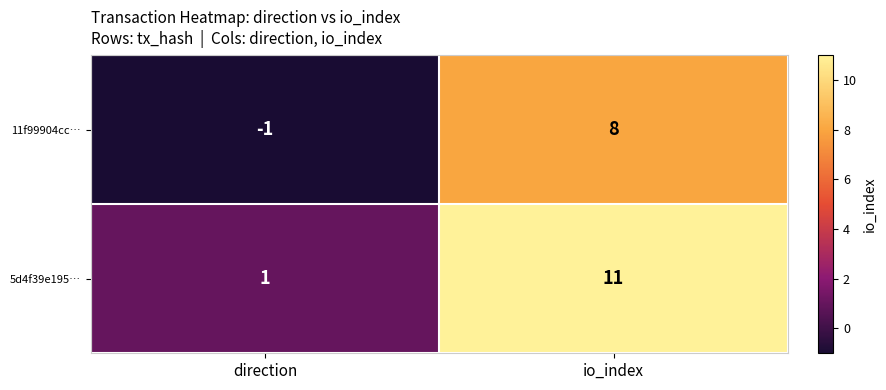

Is it true that 5d4f39e195… equals 1 at direction?

True